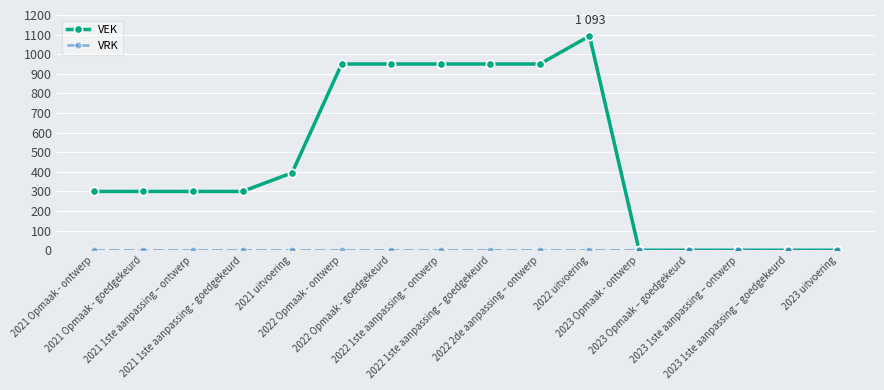

Which series has the largest range (max minus min)?

VEK